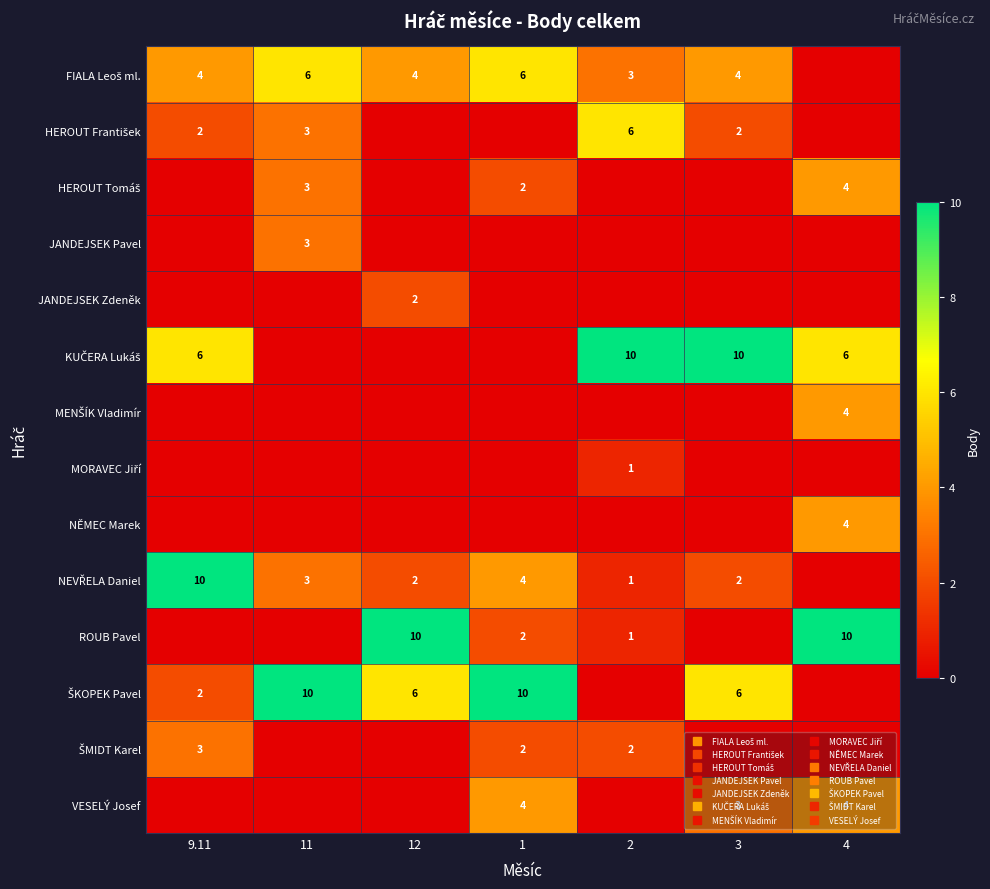

Which category has the highest value in the HEROUT Tomáš series?

4